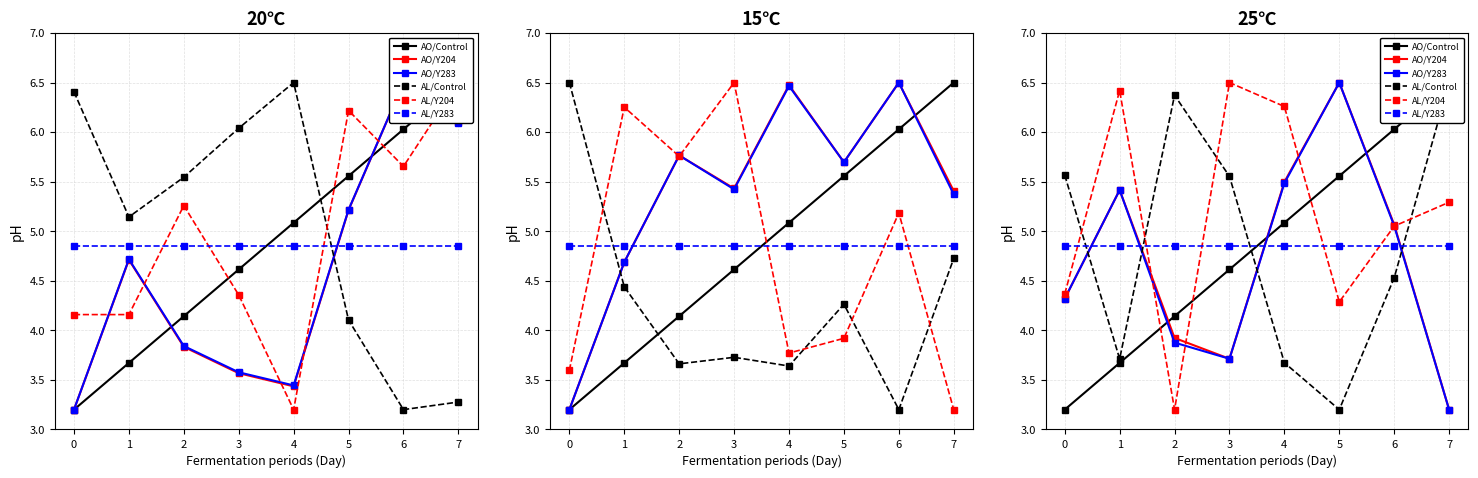

Which series has the largest total across all categories?

AL/Y204